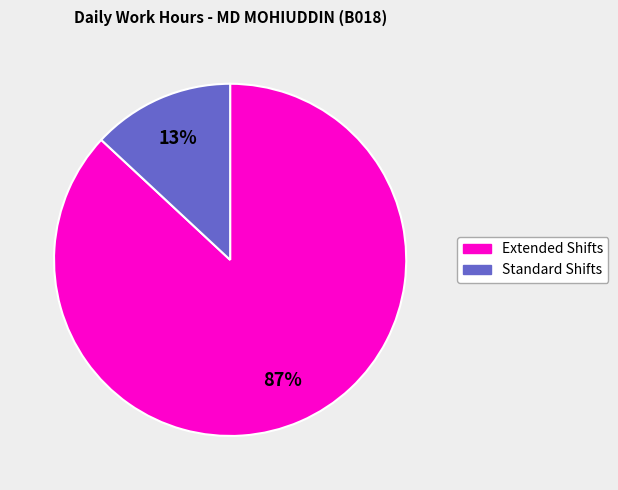

To the nearest percent, what is the average slice percentage?

50%